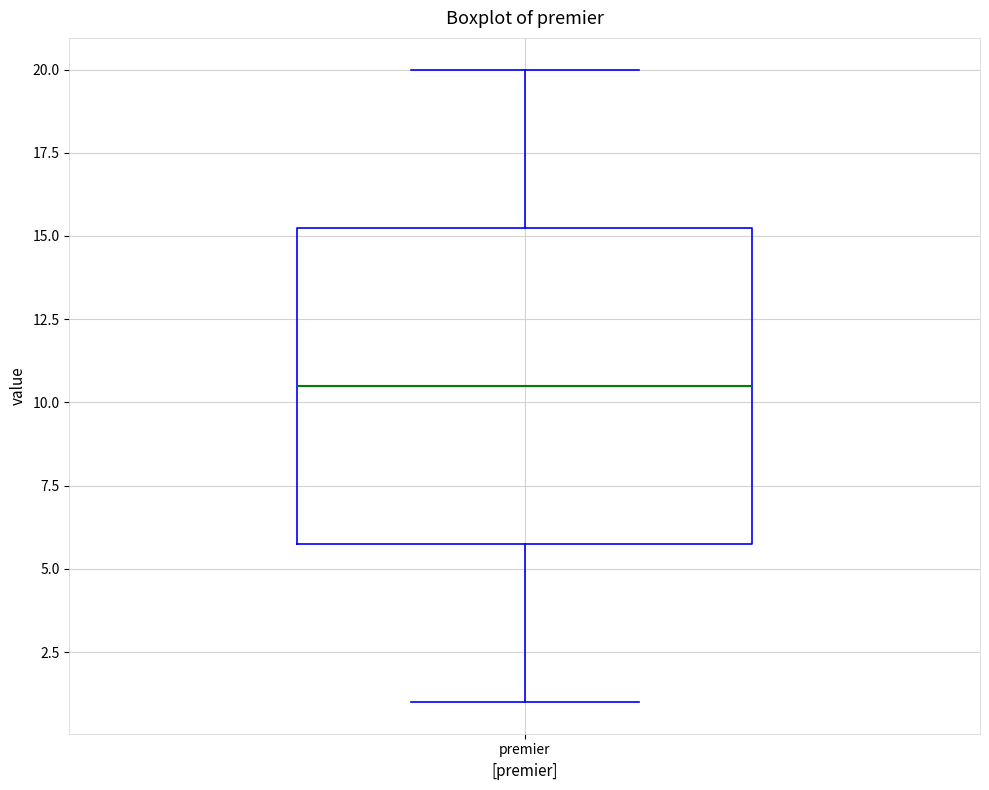

Transcribe this box plot: give where the median line is, the range the box spans, and where the two whiskers end, as read against the y-axis. The values are not printed on the chart, so give them approximately, as read against the axis.

median 10.5, box 6.0 to 15.5, whiskers 1.0 to 20.0